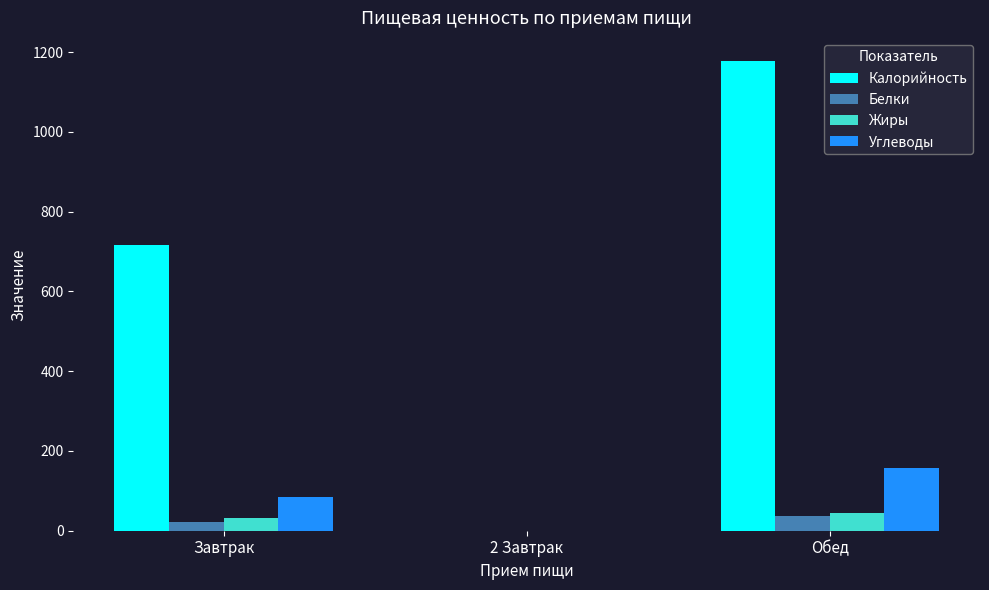

The Жиры series shows 0.0 at 2 Завтрак. True or false?

True